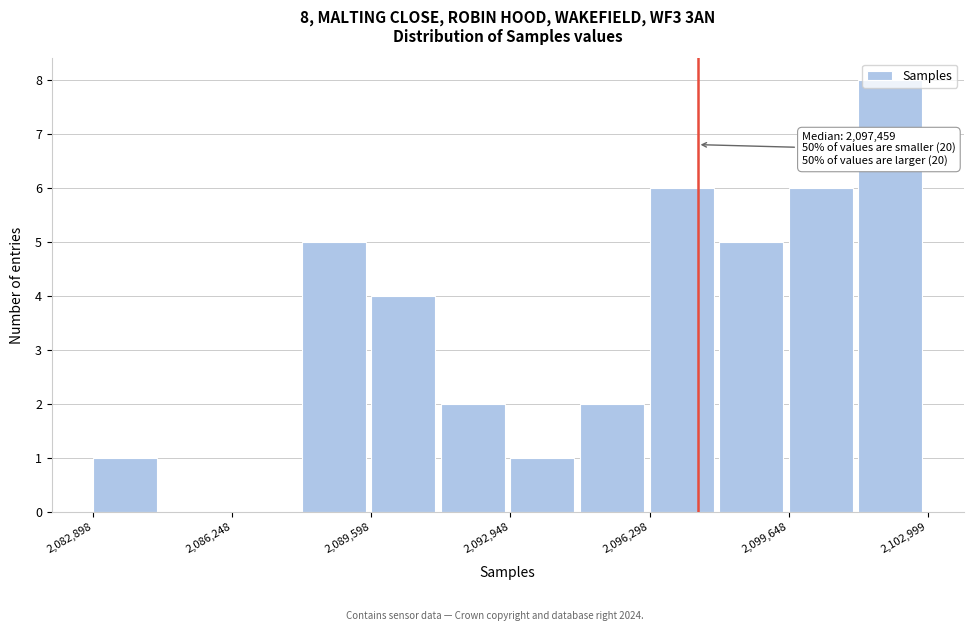

Read against the x-axis, roughly where is the centre of the tallest bar?

2102000